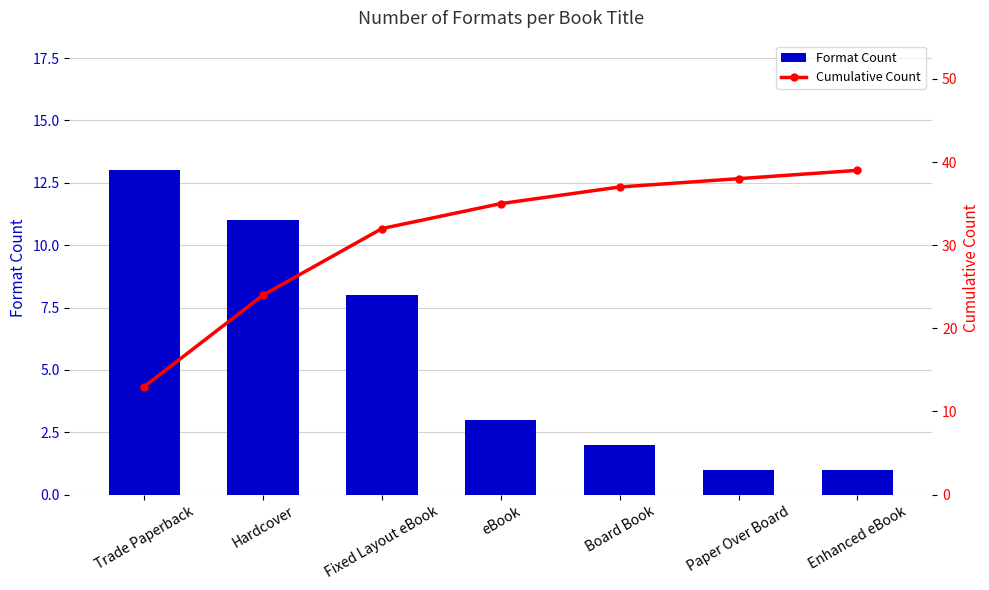

How many series are shown in this chart?

2